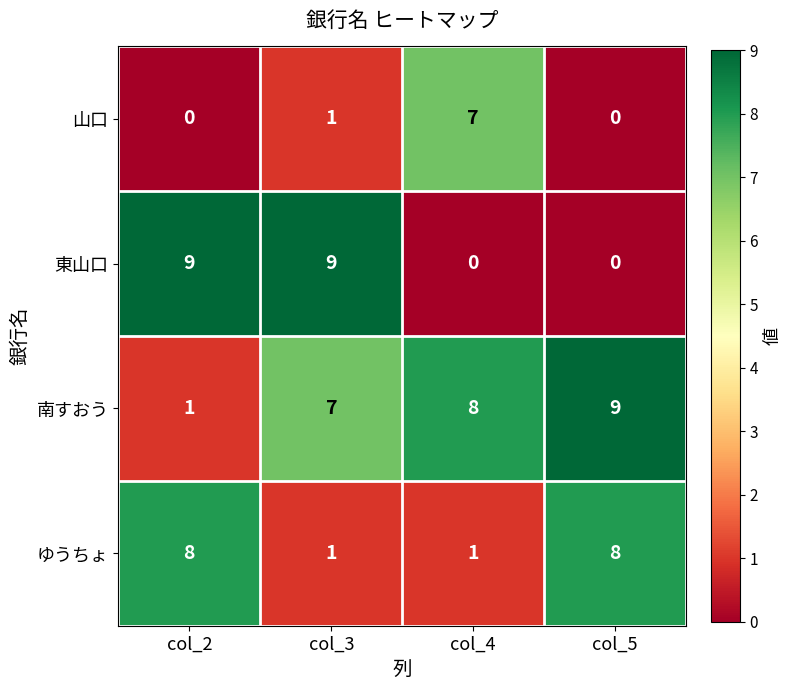

How many distinct data groups are displayed?

4